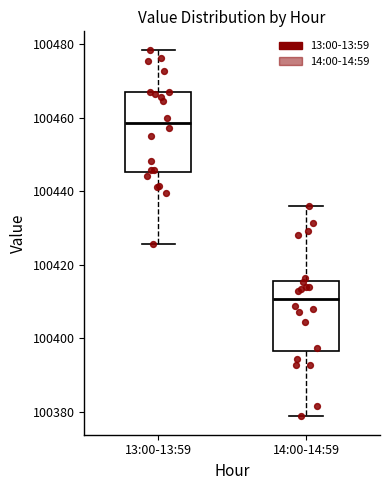

Reading left to right, read every box against the y-axis: the position of its median line, the range the box covers, and the ends of its whiskers. The values are not printed on the chart, so give them approximately, as read against the axis.

13:00-13:59: median 100458, box 100446 to 100466, whiskers 100426 to 100478
14:00-14:59: median 100410, box 100396 to 100416, whiskers 100378 to 100436